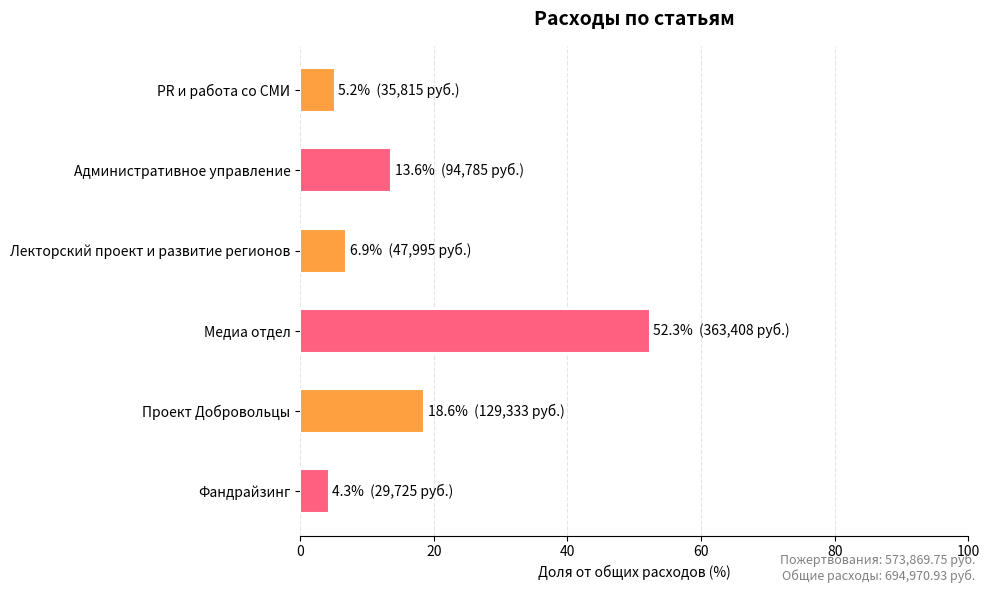

What is the change in value from PR и работа со СМИ to Проект Добровольцы?

+13.5